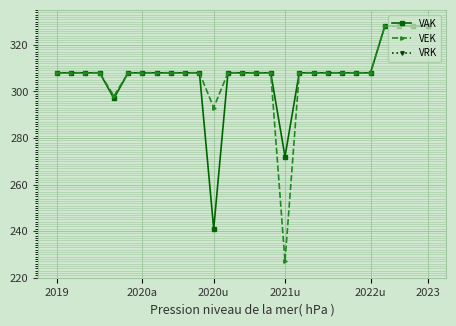

At which category is the sum across all series the highest?

23